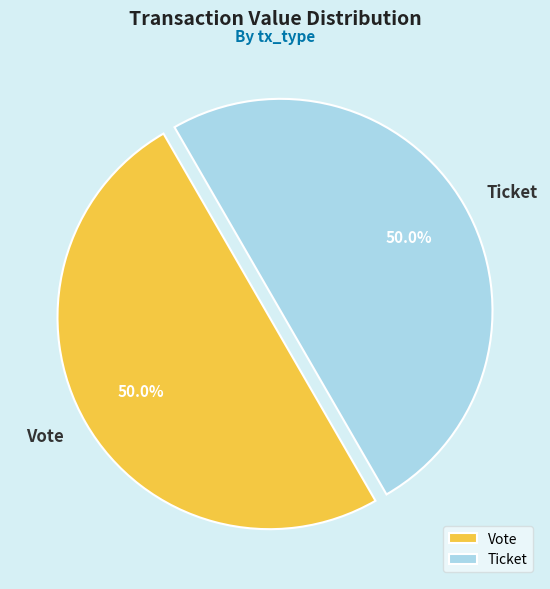

Approximately how many times larger is the value at Ticket compared to Vote?

1.0